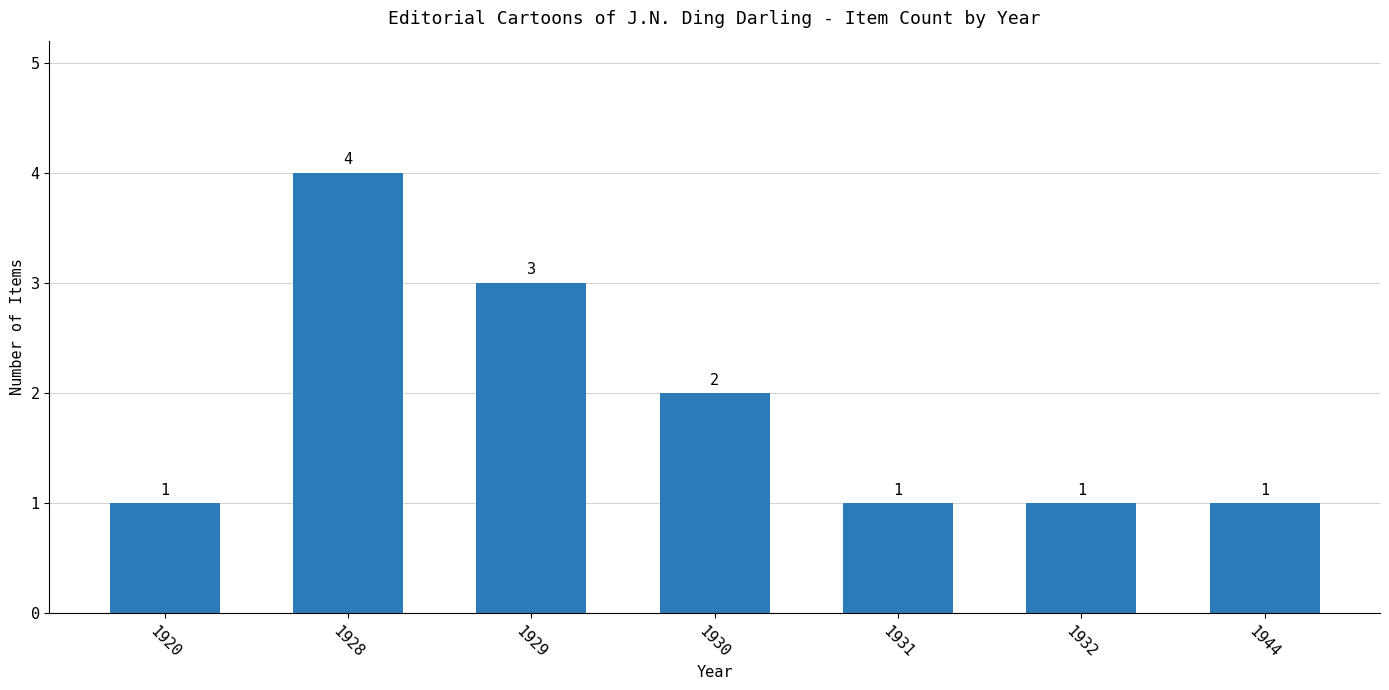

The chart shows a value of 3 at 1929. True or false?

True